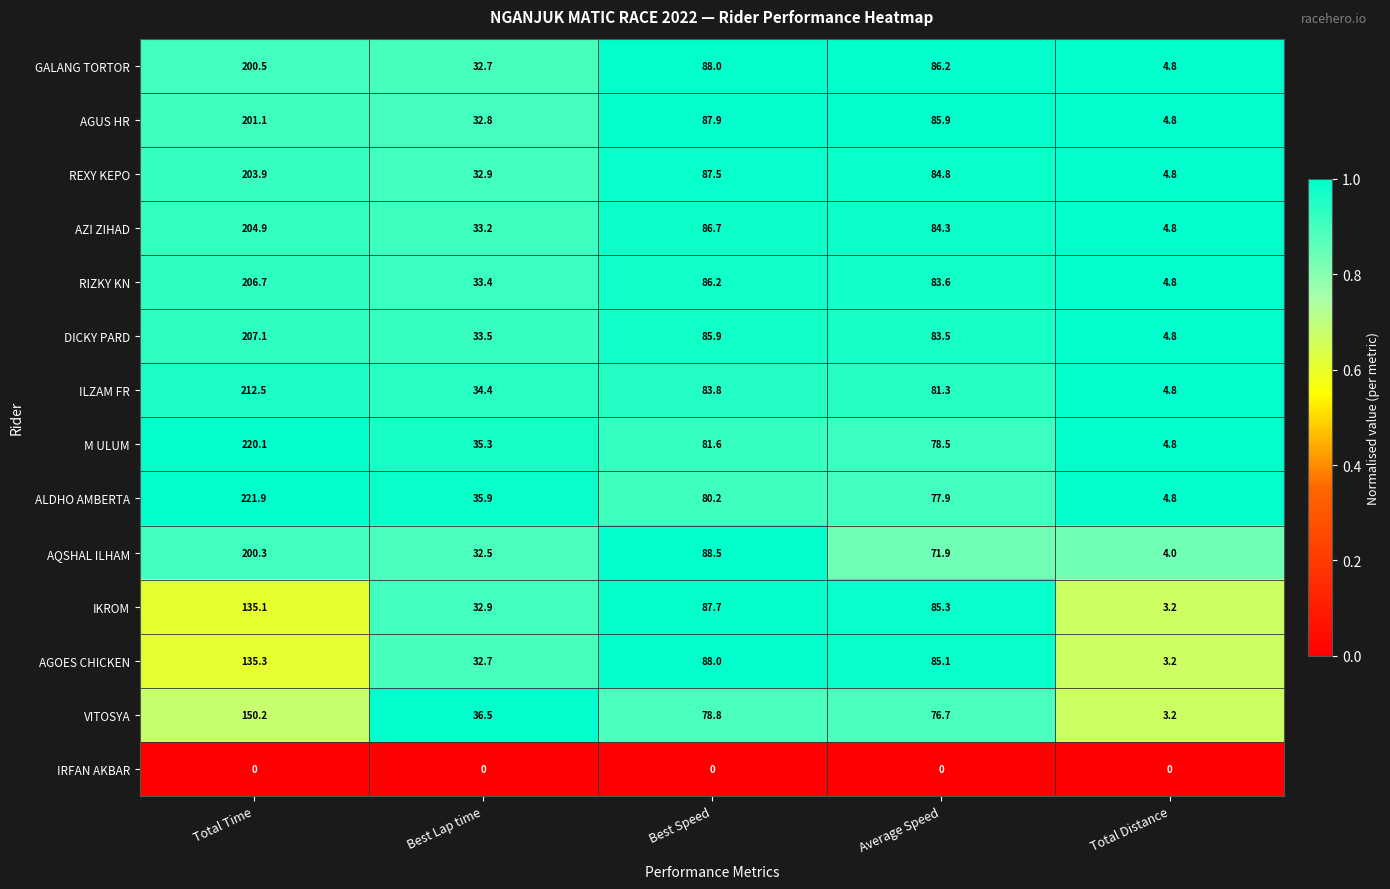

At which category is the sum across all series the highest?

Total Time